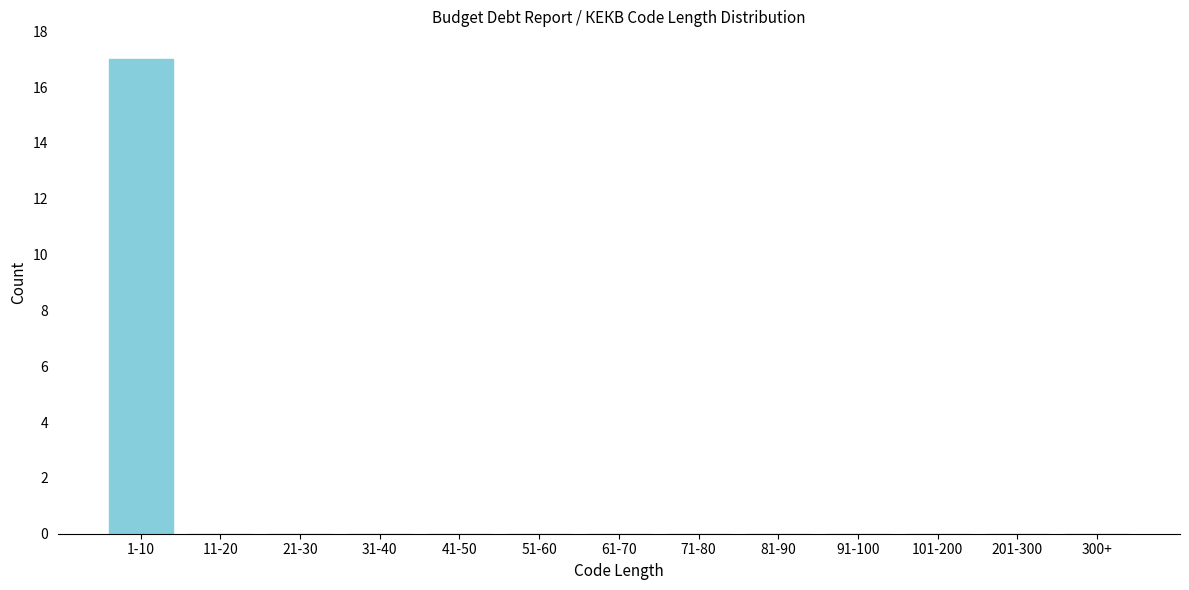

Reading left to right, list all the values displayed in this chart.

1-10=17	11-20=0	21-30=0	31-40=0	41-50=0	51-60=0	61-70=0	71-80=0	81-90=0	91-100=0	101-200=0	201-300=0	300+=0